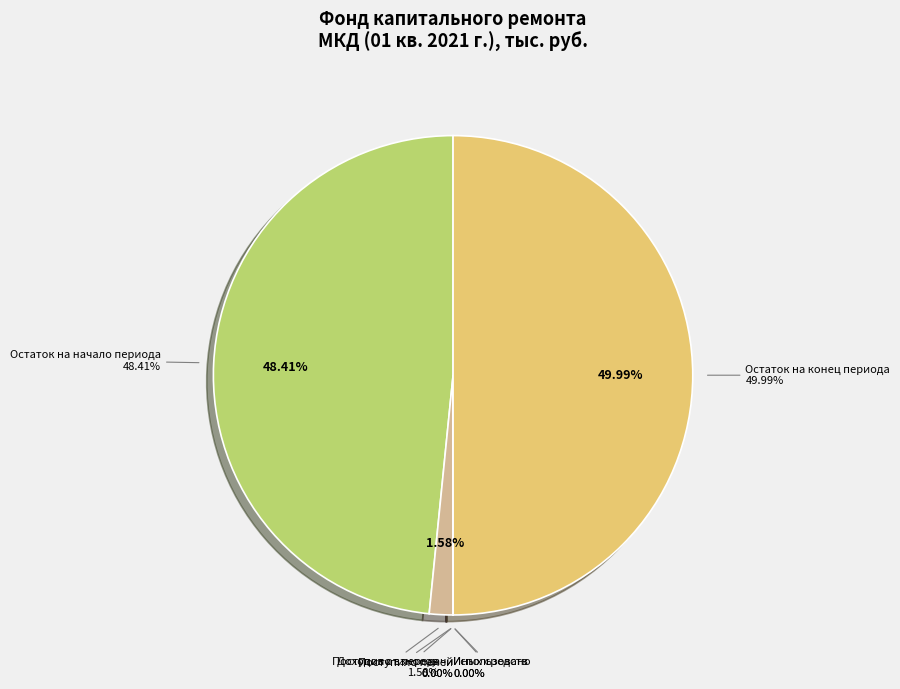

Is поступило пеней the majority of the pie?

No